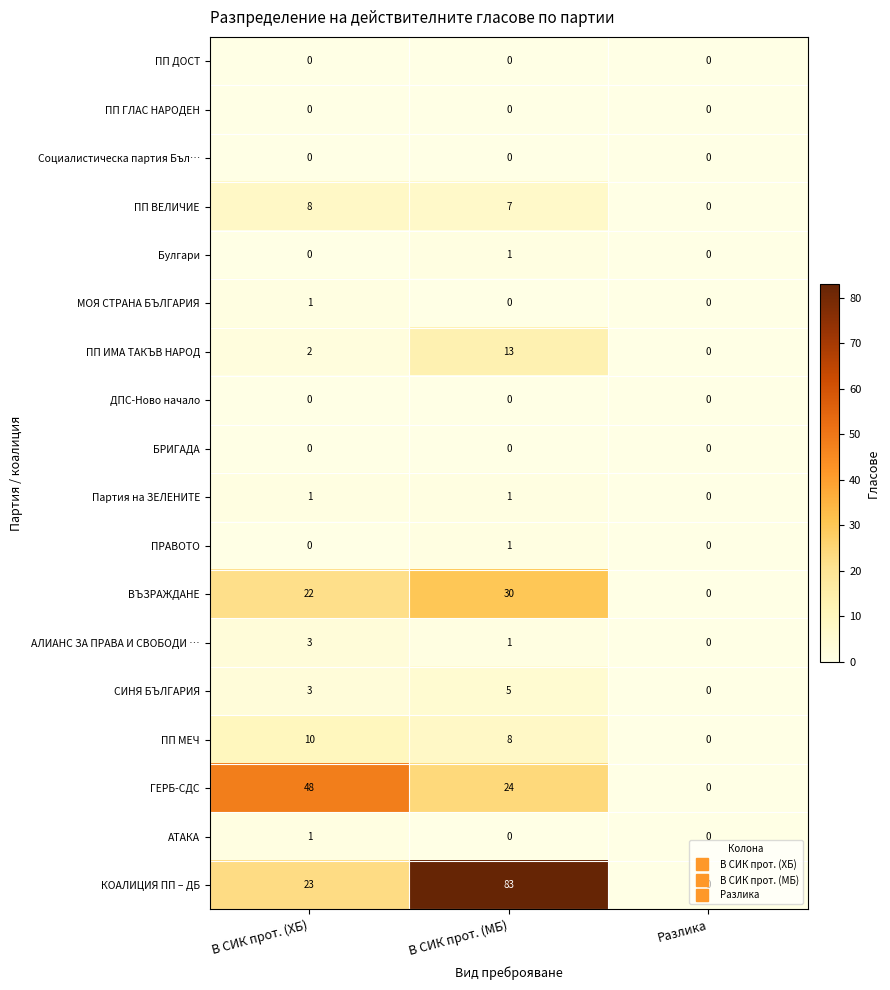

Which series has the largest range (max minus min)?

КОАЛИЦИЯ ПП – ДБ